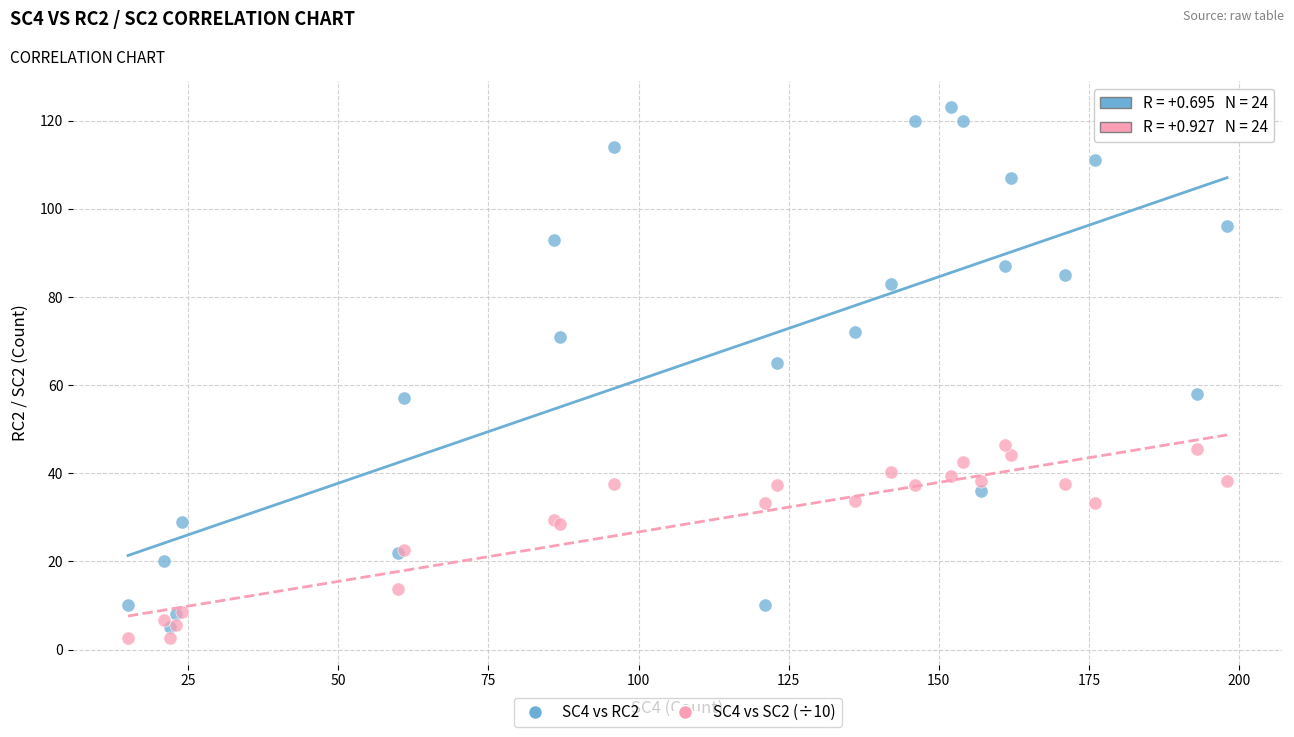

Which series reaches the maximum Y coordinate?

SC4 vs RC2